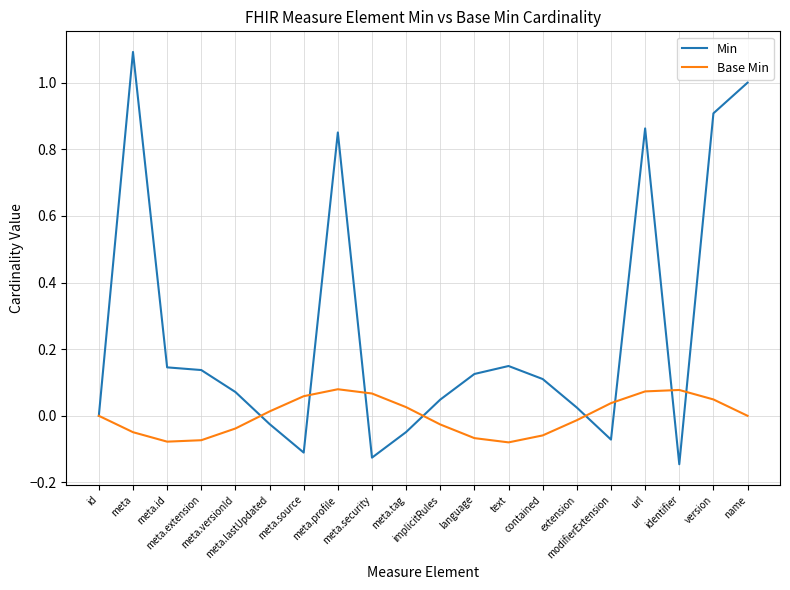

Is this an area chart (filled region under the line)?

No